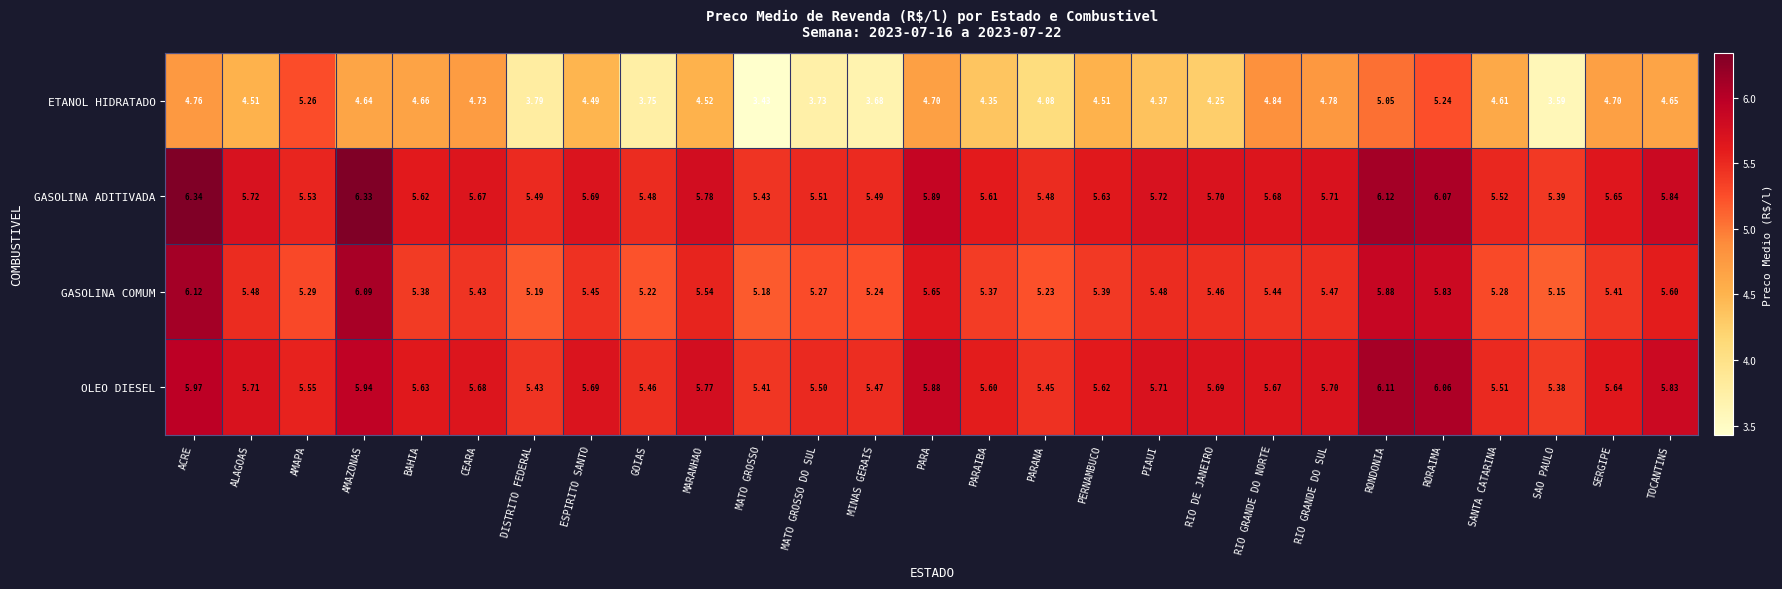

Where is ETANOL HIDRATADO nearest to the value 4?

PARANA